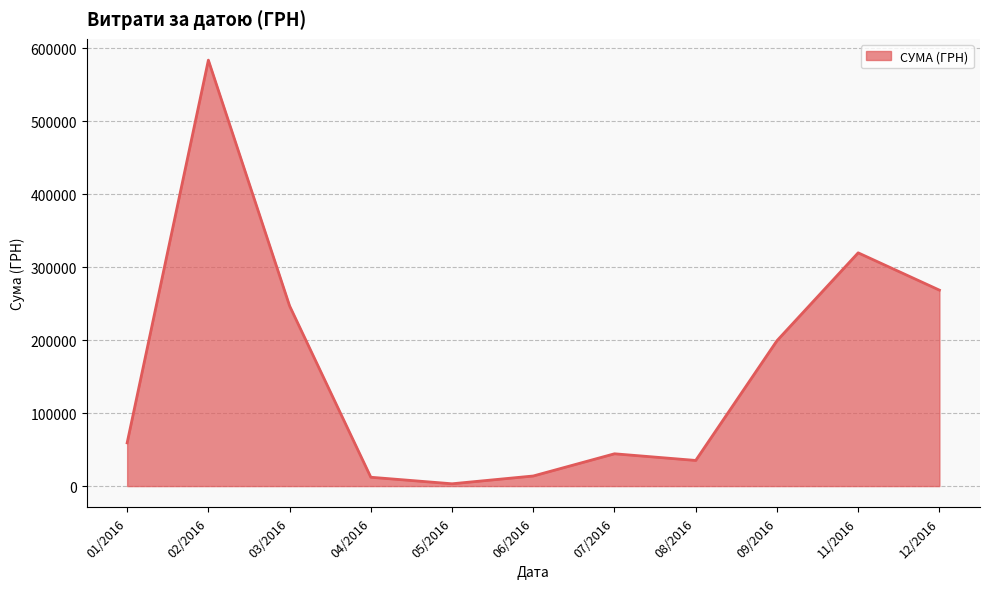

Which has a higher value, 03/2016 or 07/2016?

03/2016